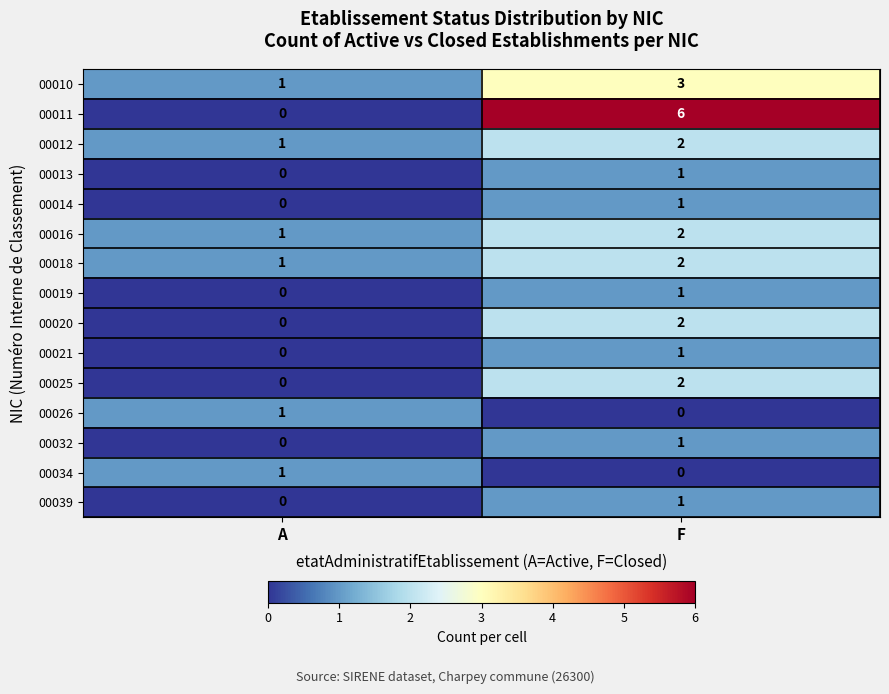

What is the difference between the highest and lowest values at F?

6